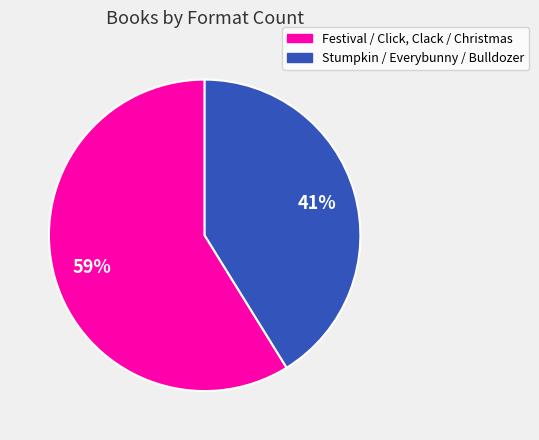

To the nearest percent, what is the average slice percentage?

50%